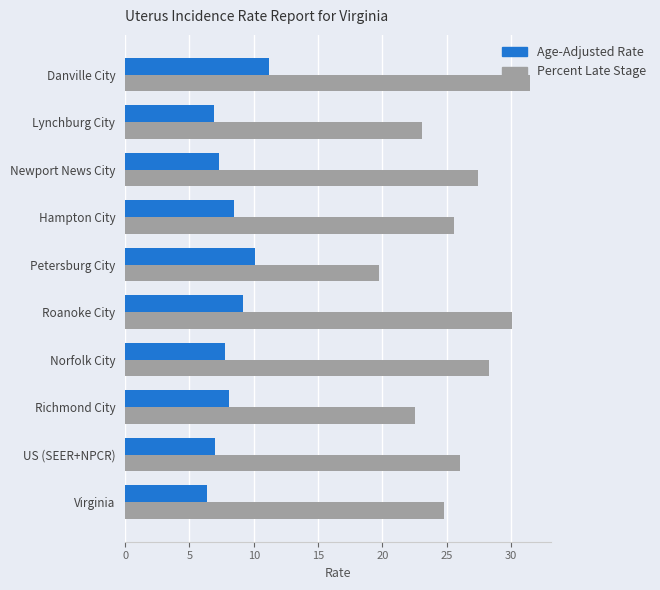

At which category is the sum across all series the highest?

Danville City